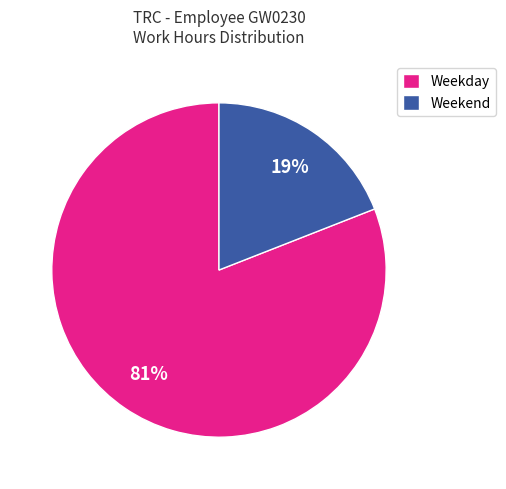

Which category has the smallest portion of the pie?

Weekend